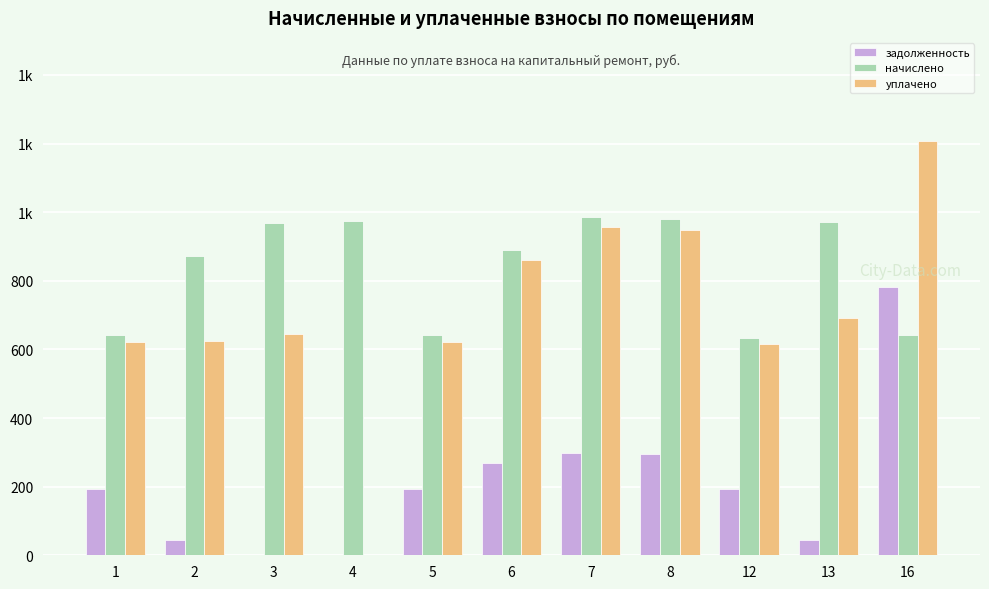

Between 5 and 13, which series saw the biggest shift?

начислено